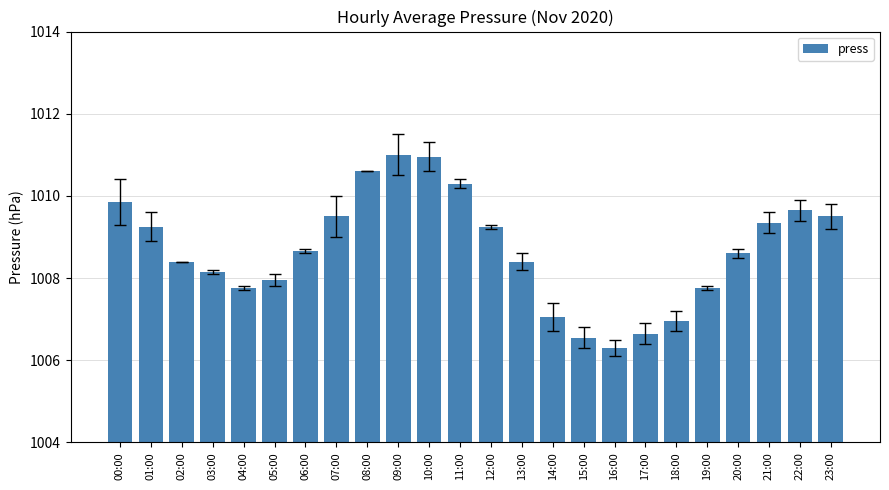

What is the label of the 14th bar from the right?

10:00